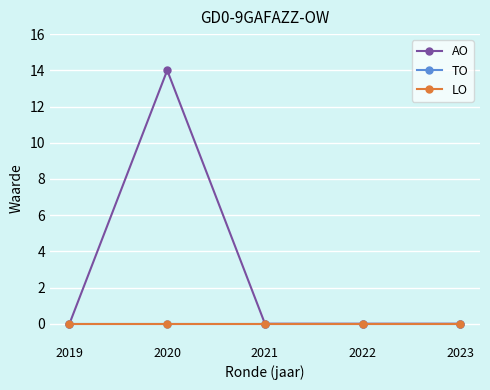

Rank the series at 2023 from lowest to highest value.

AO, TO, LO